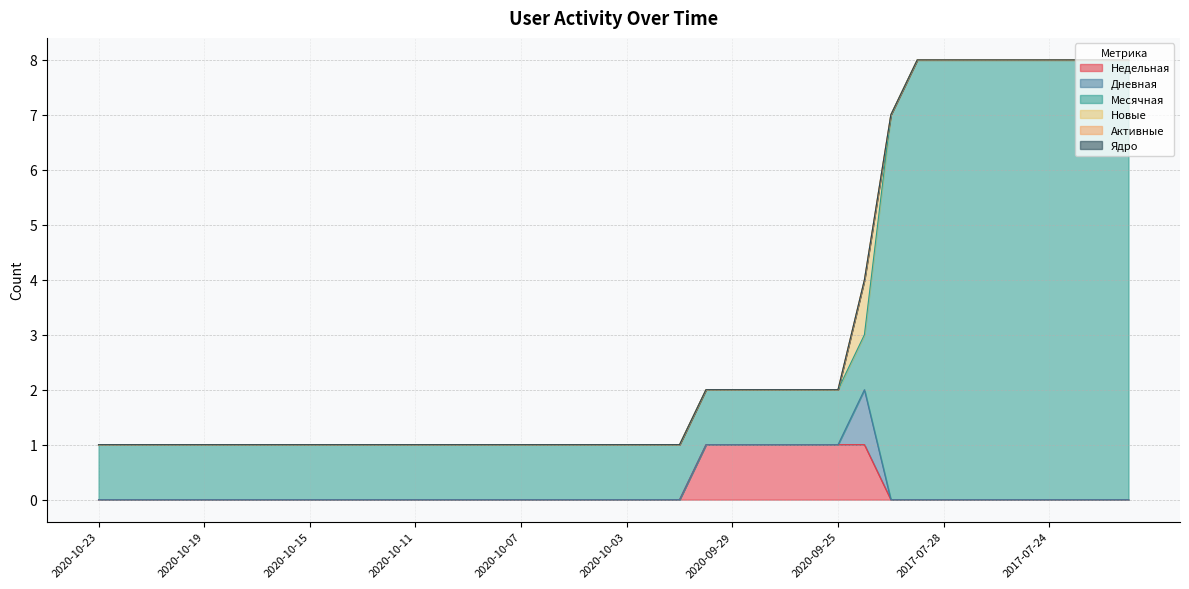

What are all the series names shown in the legend?

Недельная, Дневная, Месячная, Новые, Активные, Ядро